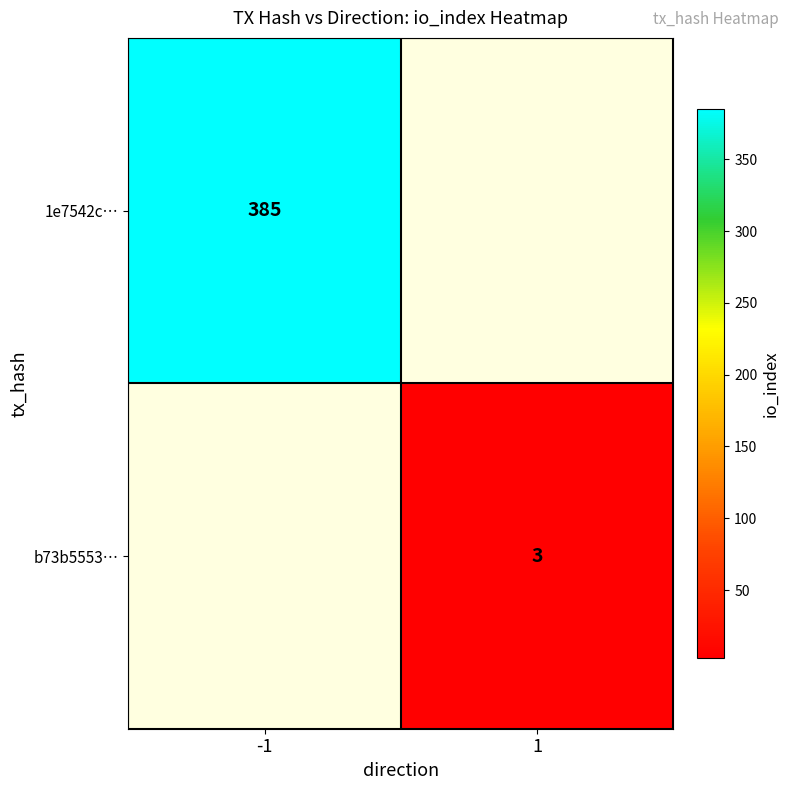

Is it true that 1e7542c… equals 385 at -1?

True